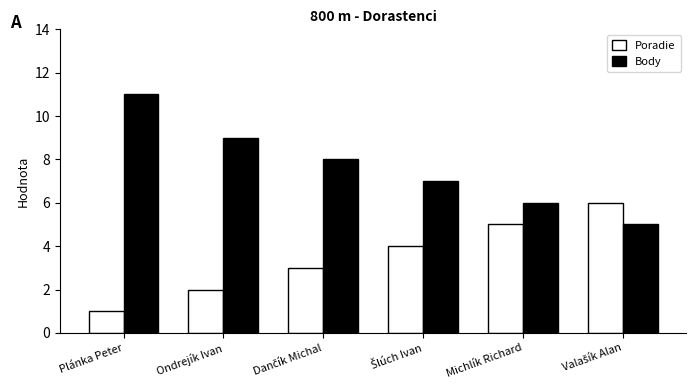

What is the greatest value displayed?

11